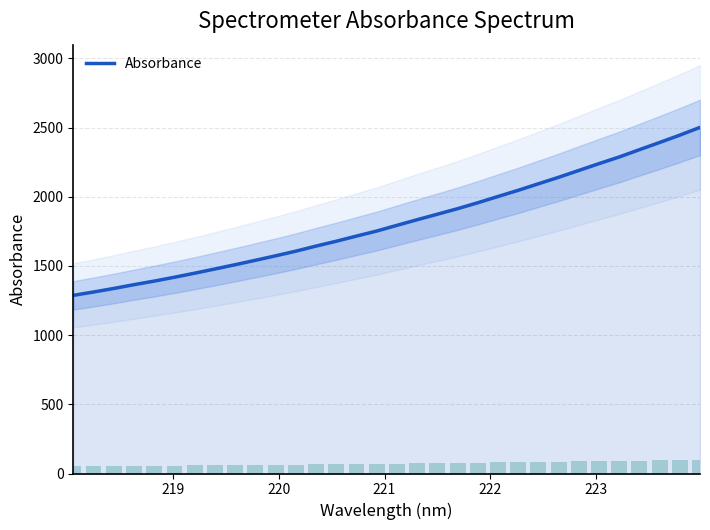

What is the highest value of the Absorbance series?

2501.0